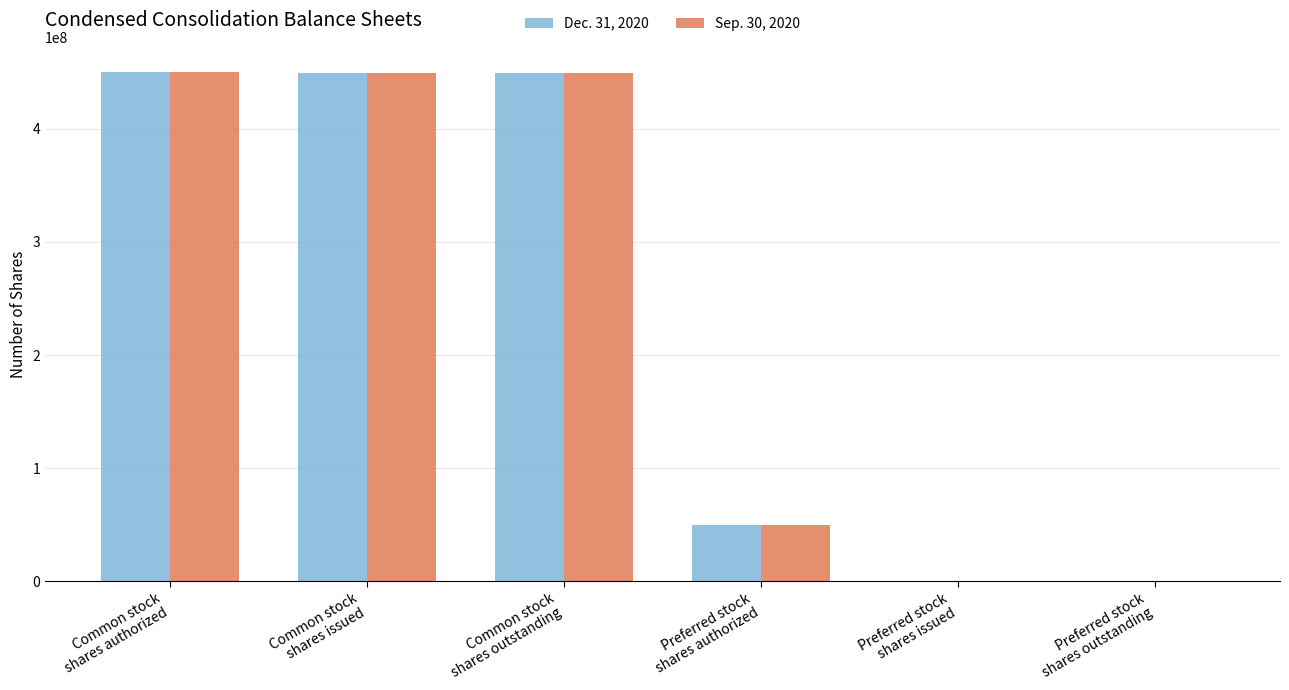

What is the greatest value displayed?

450000000